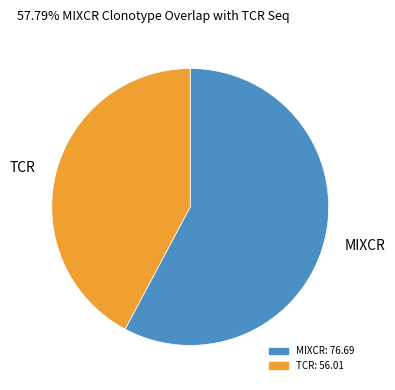

How many slices are in this pie chart?

2